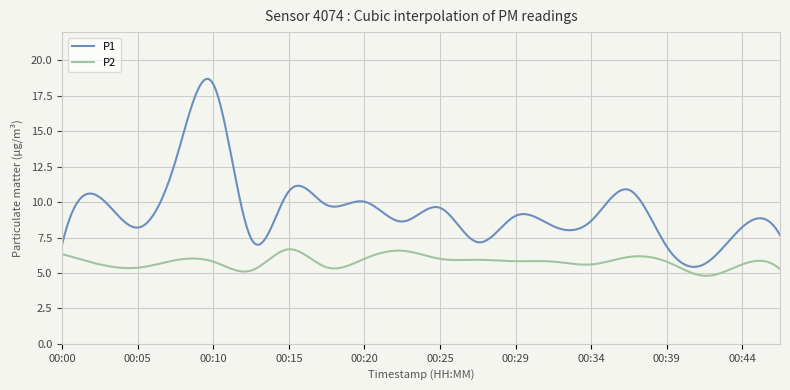

Which series has the largest total across all categories?

P1